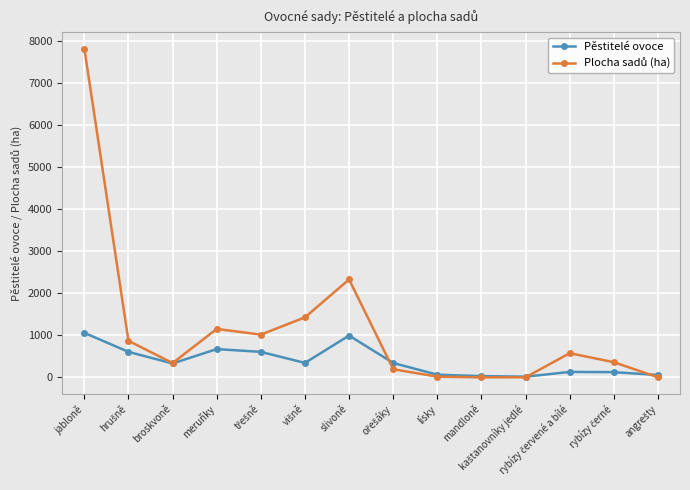

At which category is the sum across all series the highest?

jabloně